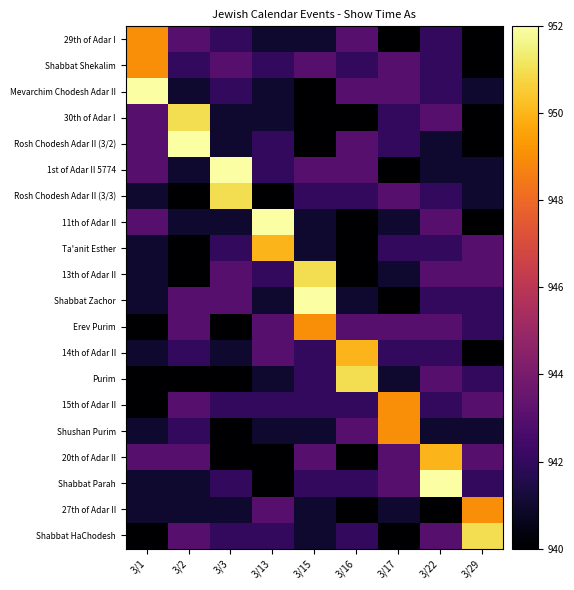

Between 3/17 and 3/22, which series saw the biggest shift?

Shabbat Parah